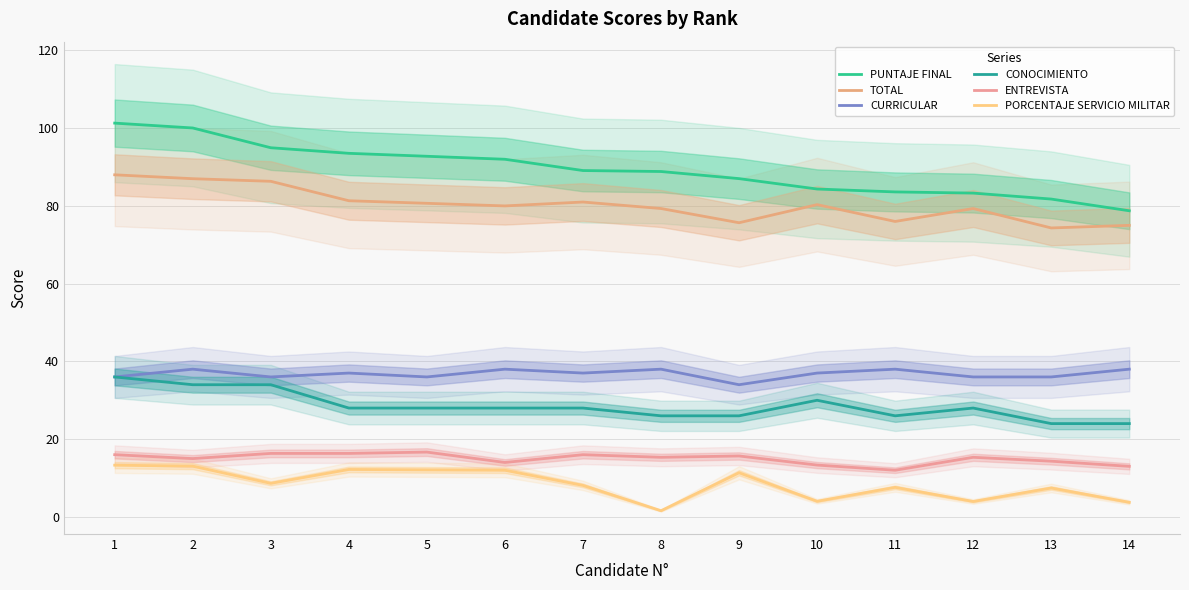

Where is the first local minimum for CONOCIMIENTO?

11